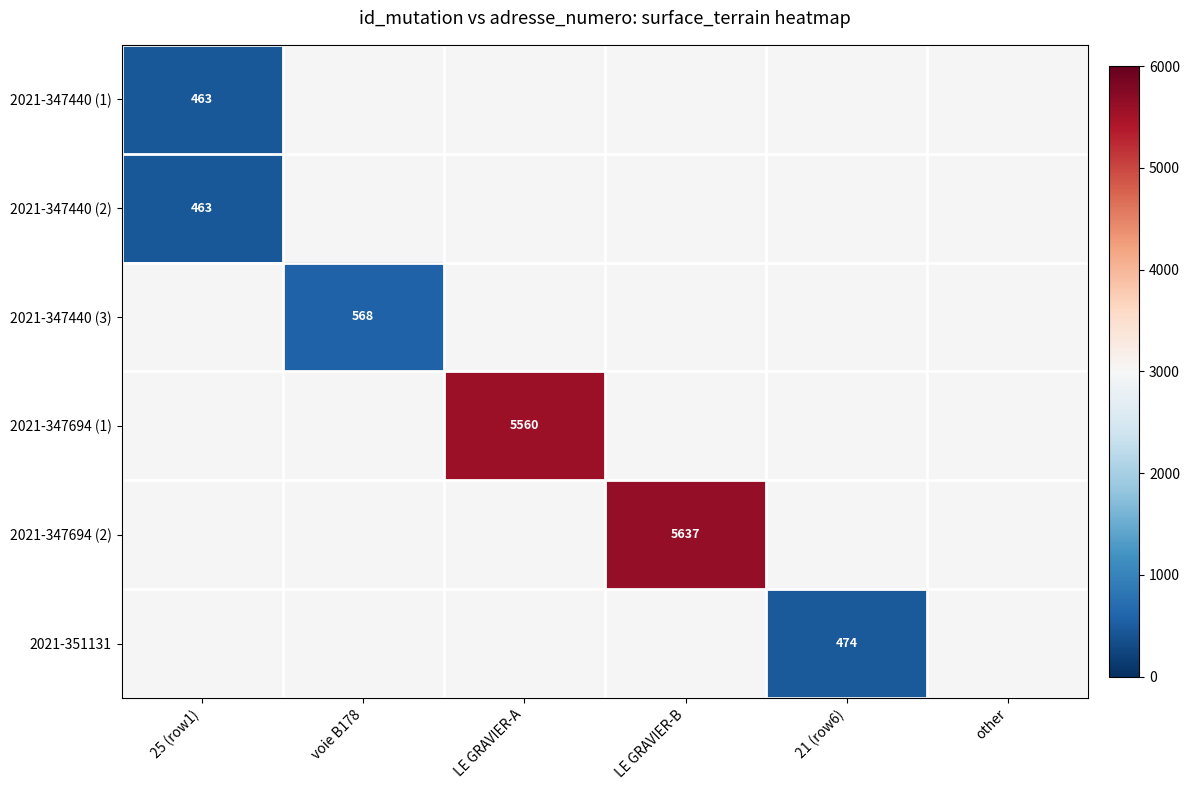

True or false: 2021-347440 (2) has a value of 171 at 25 (row1).

False